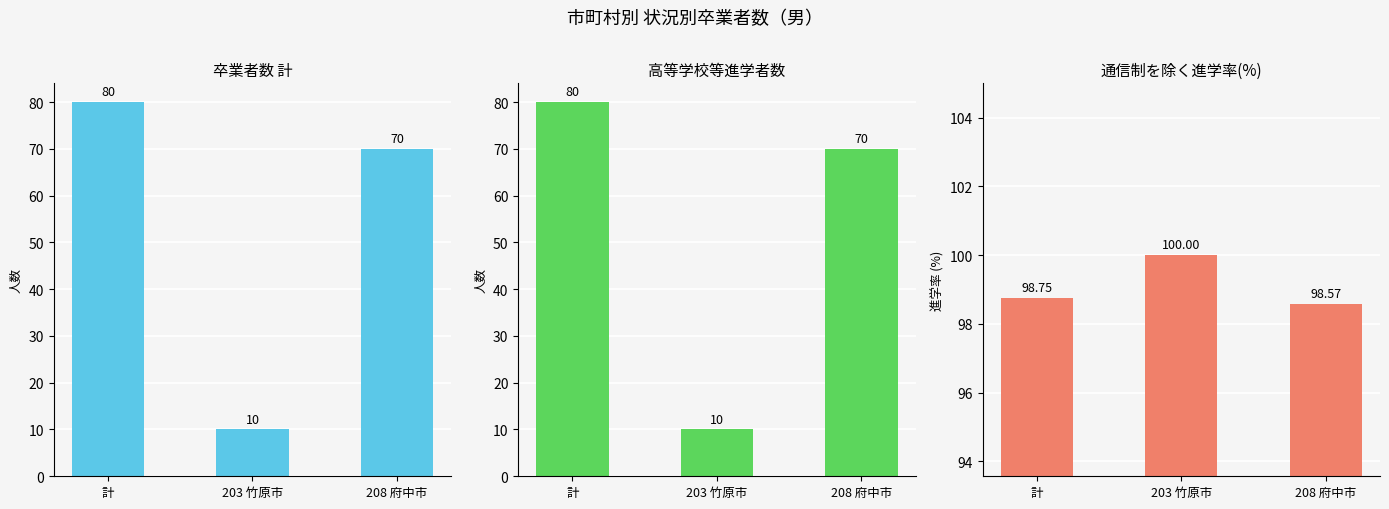

What is the label of the 3rd bar from the right?

計